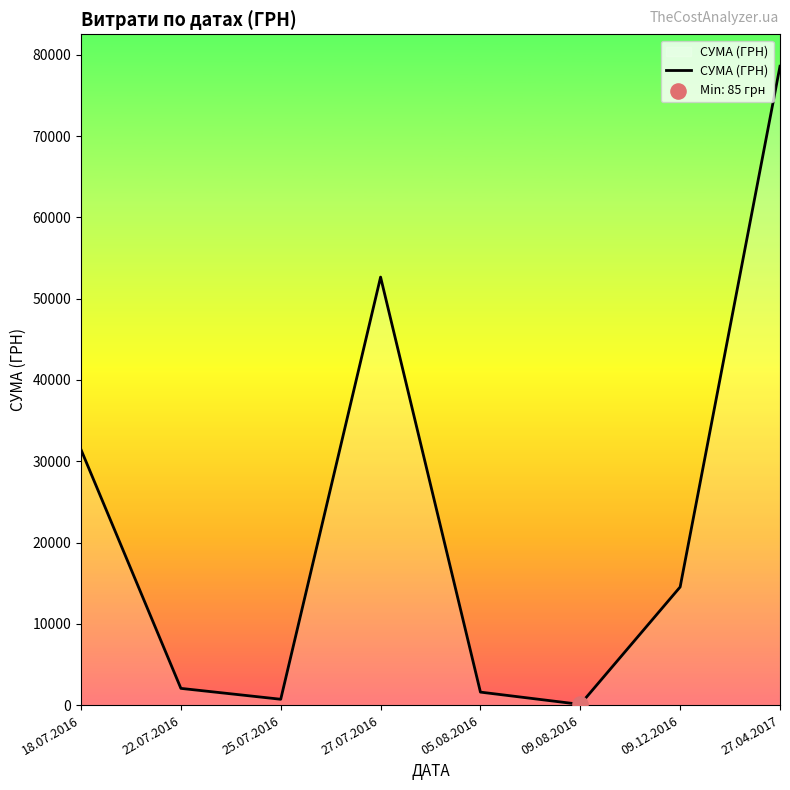

Which has a higher value, 18.07.2016 or 09.12.2016?

18.07.2016